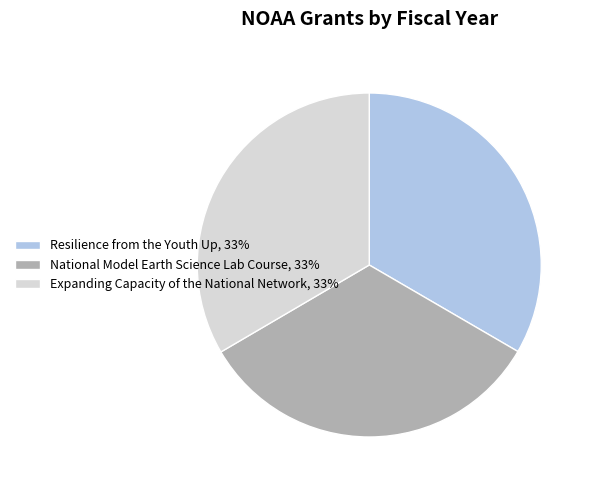

Approximately how many times larger is the value at National Model Earth Science Lab Course compared to Resilience from the Youth Up?

1.0